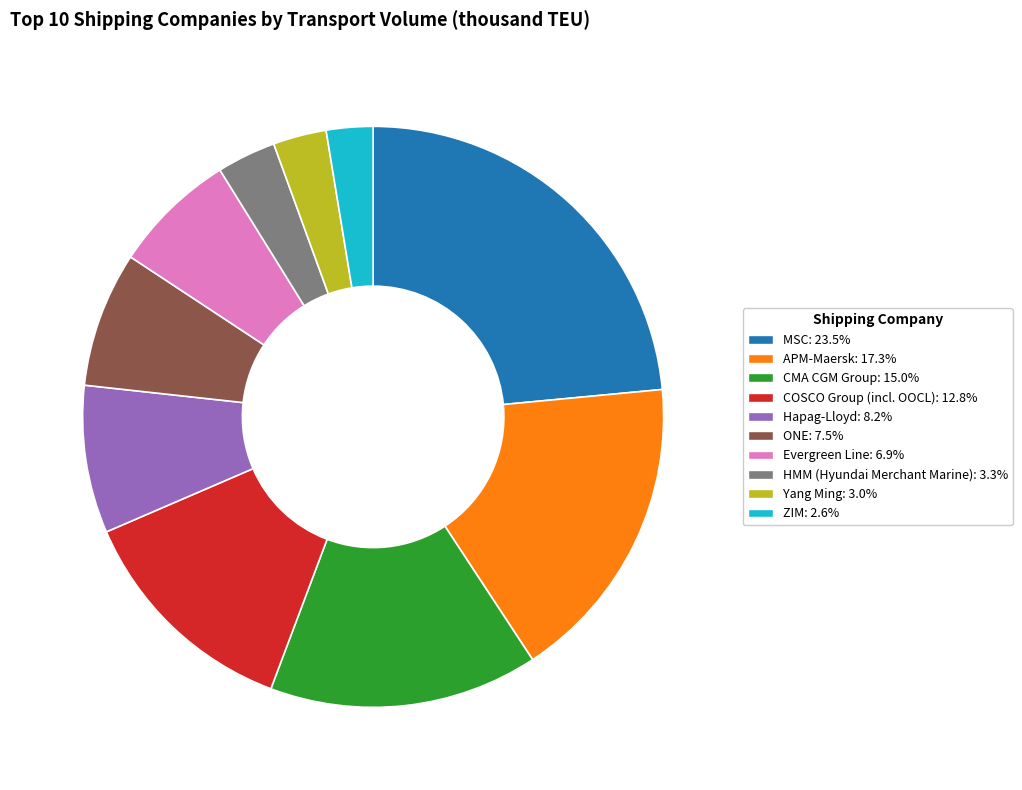

Does Yang Ming represent more than half of the total?

No